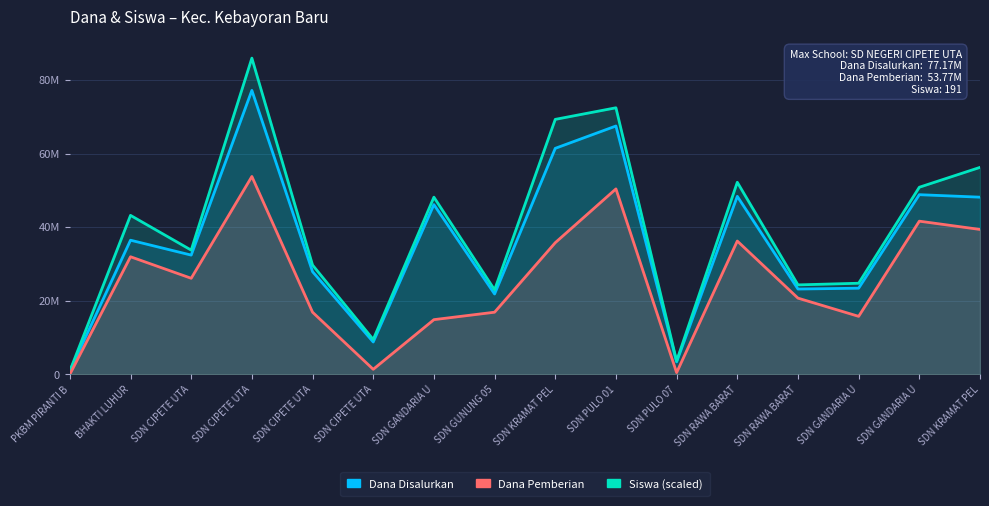

At SDN PULO 07, list the series in order from largest to smallest.

Siswa (scaled), Dana Disalurkan, Dana Pemberian